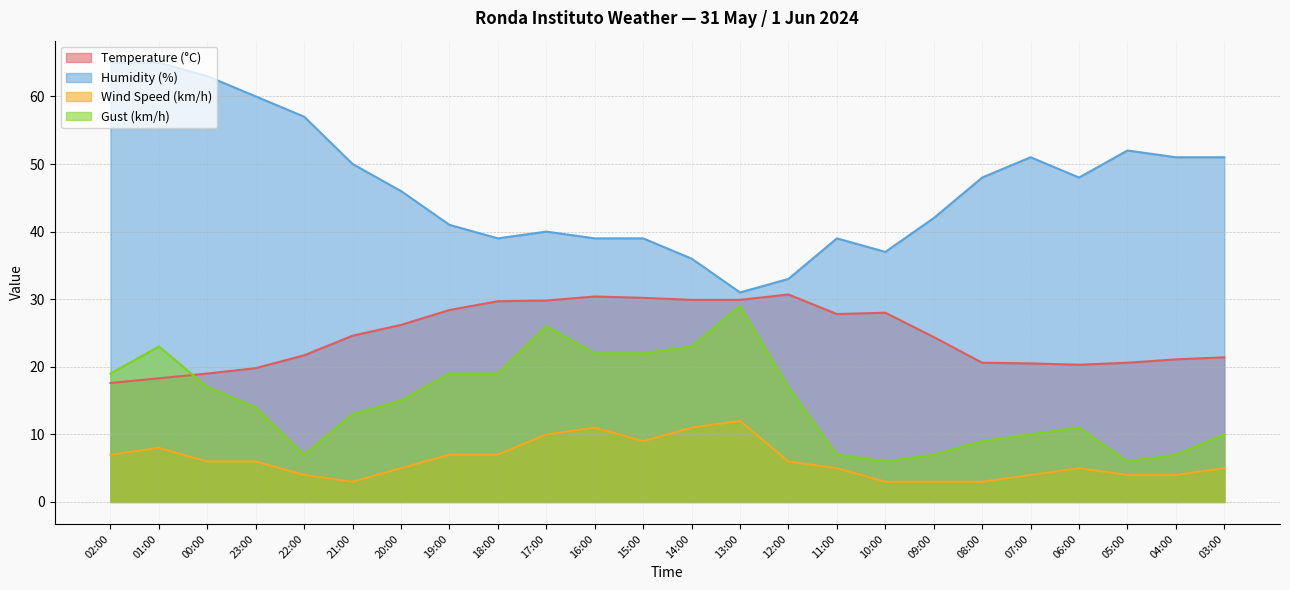

What is the average value of the Wind Speed (km/h) series?

6.2